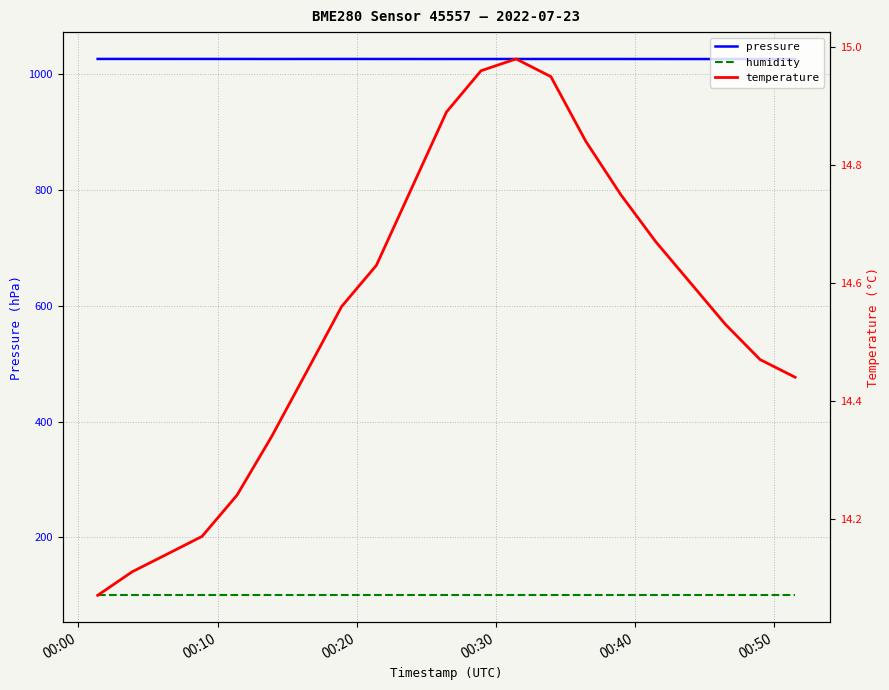

True or false: temperature has more than 2 points higher than both neighbors.

False